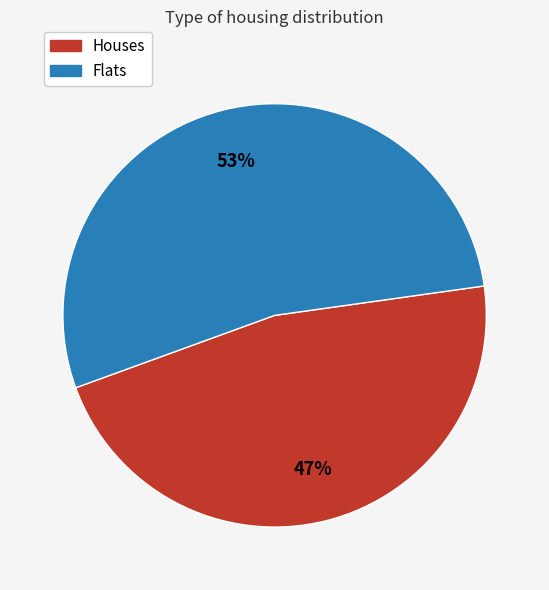

Is there any slice that represents more than half of the pie?

Yes